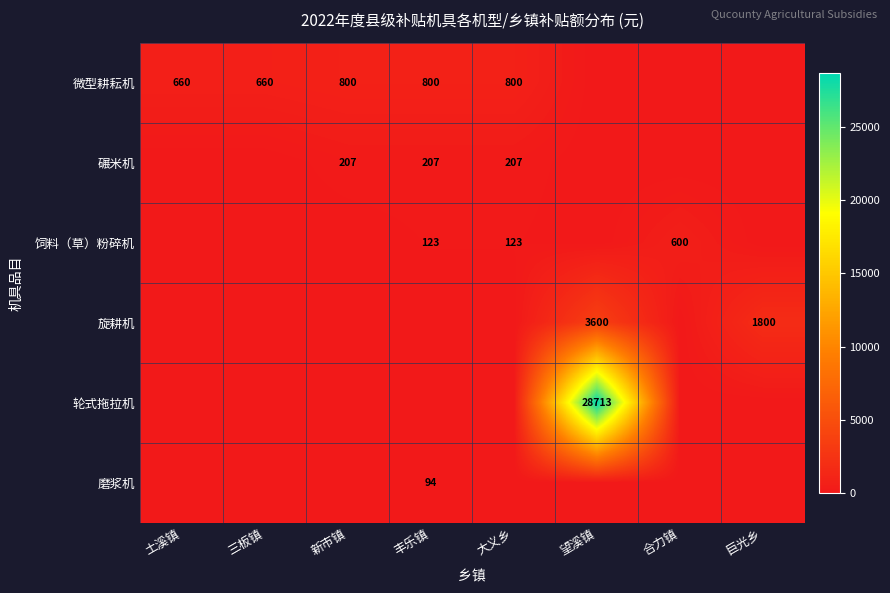

The 磨浆机 series shows 94 at 丰乐镇. True or false?

True